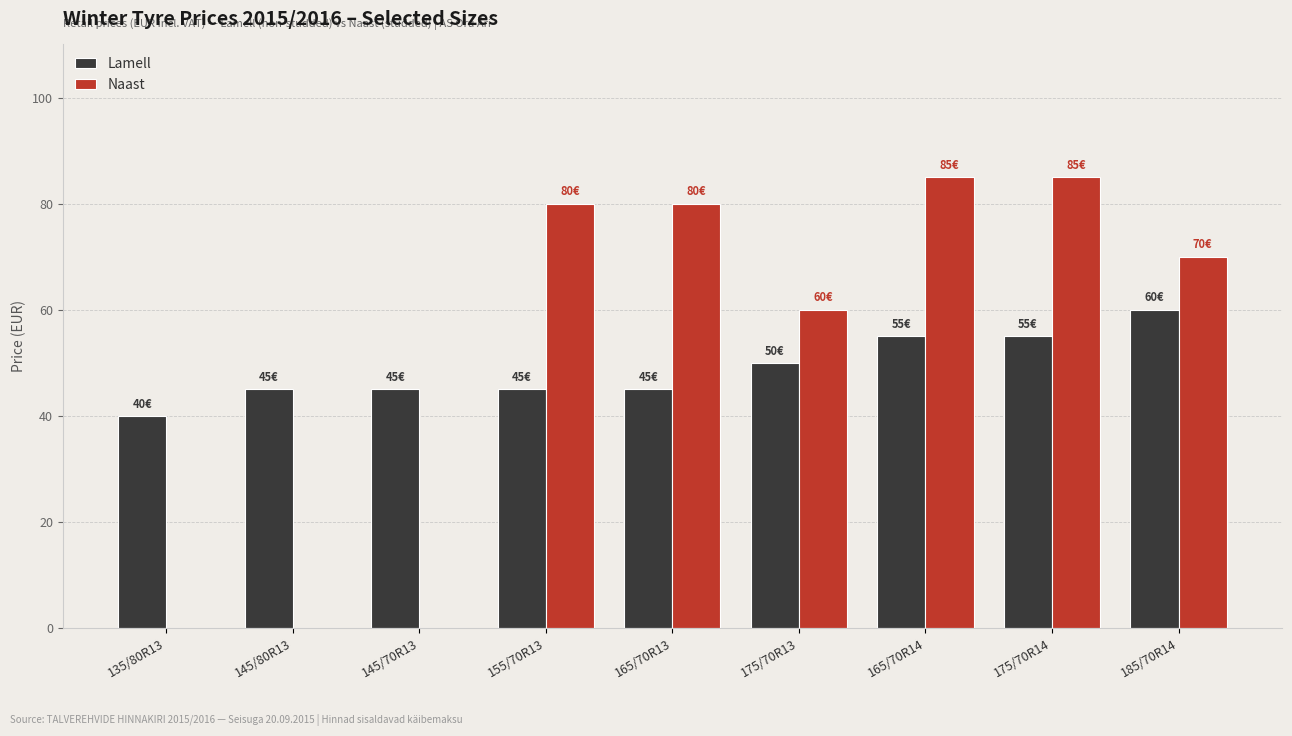

What are all the series names shown in the legend?

Lamell, Naast